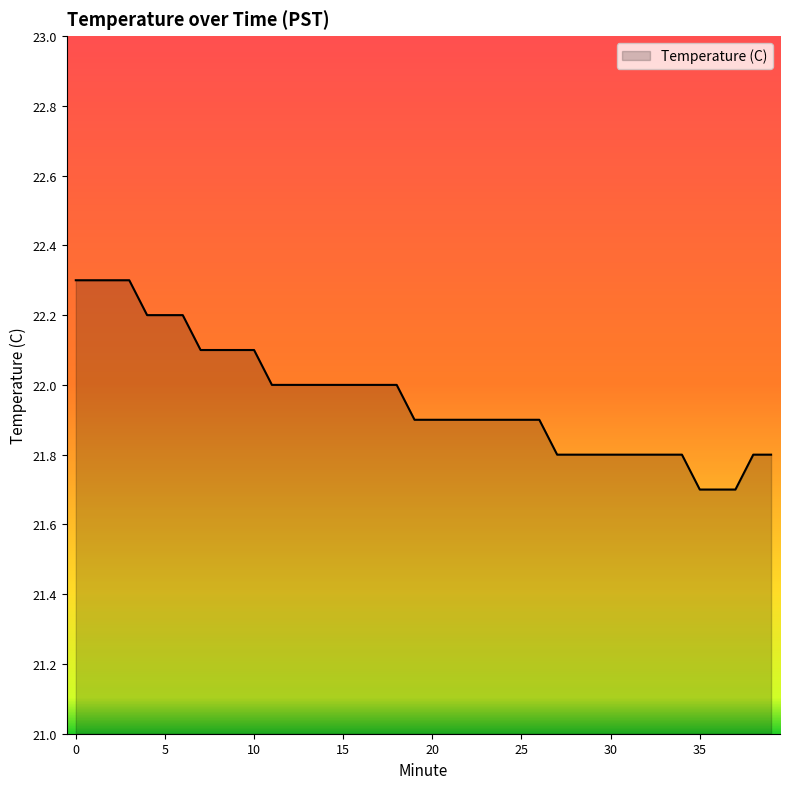

What is the difference between the maximum and minimum values?

0.6